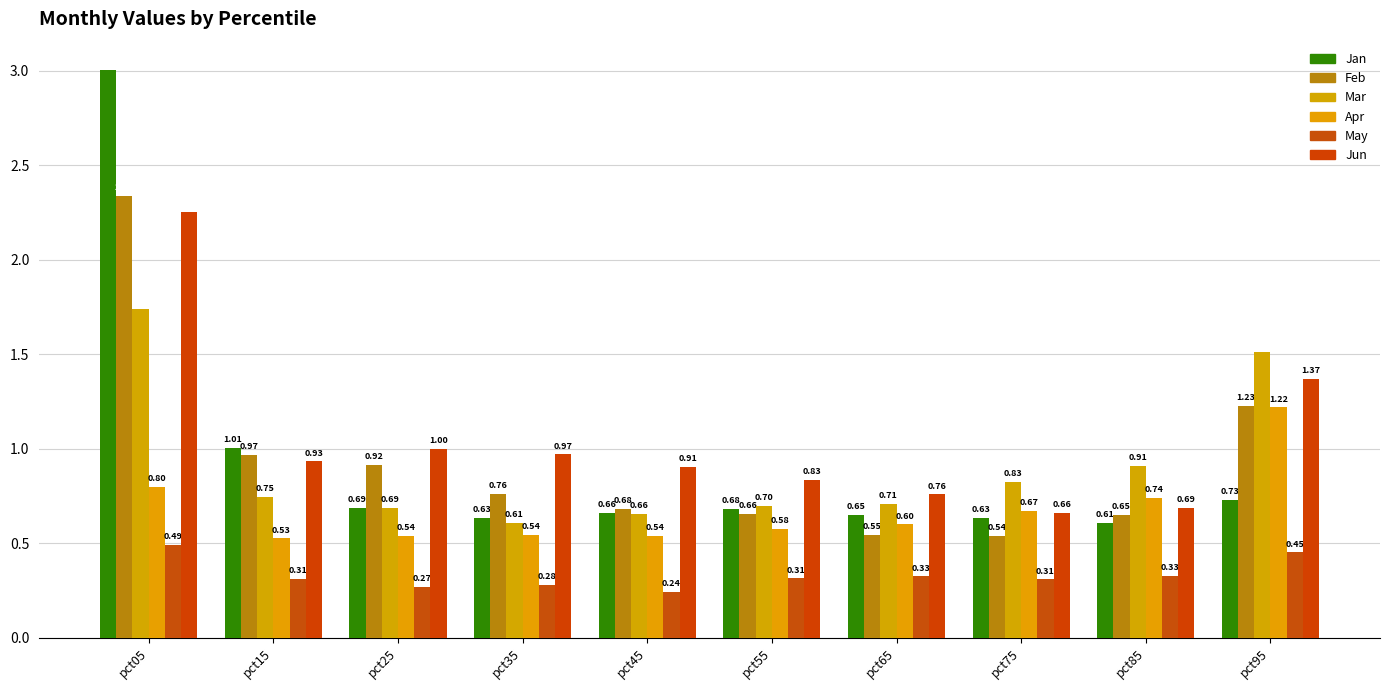

Rank the series by their maximum value, from highest to lowest.

Jan, Feb, Jun, Mar, Apr, May